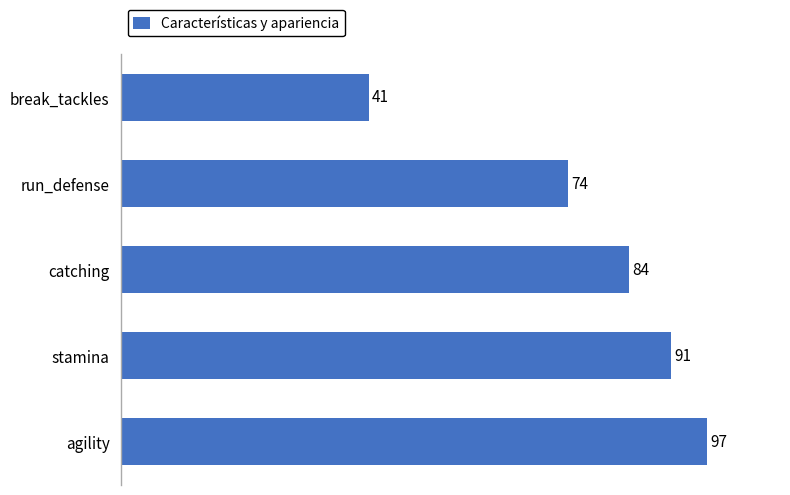

Does the chart contain any negative values?

No